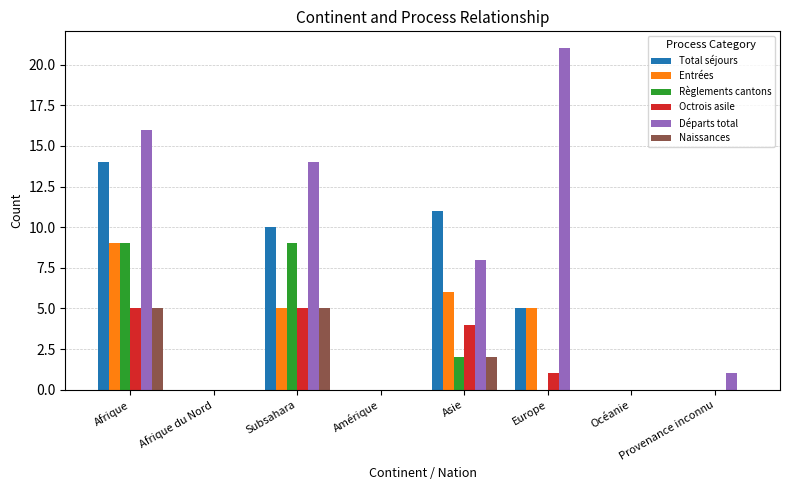

At which category is the sum across all series the highest?

Afrique